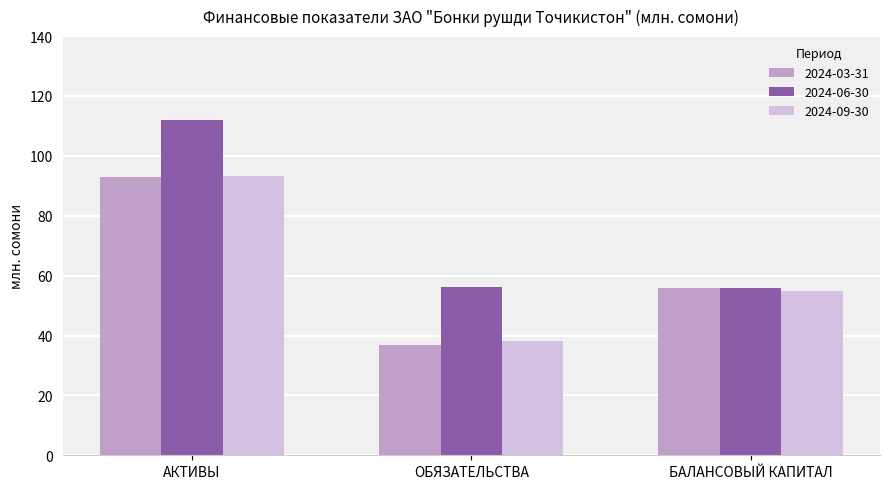

Rank the categories by 2024-09-30 value from lowest to highest.

ОБЯЗАТЕЛЬСТВА, БАЛАНСОВЫЙ КАПИТАЛ, АКТИВЫ